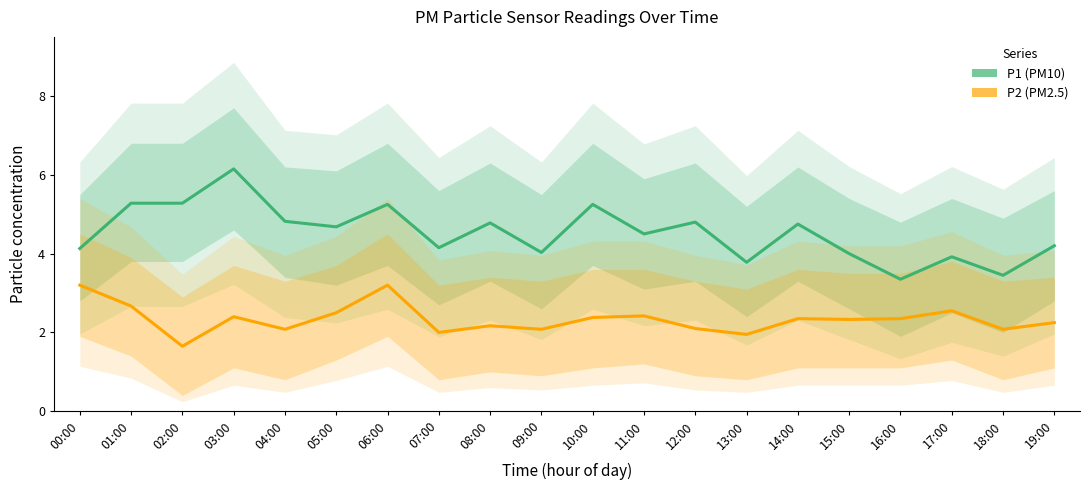

Reading left to right, extract all data points from this chart.

P1 (PM10): 4.1	5.3	5.3	6.2	4.8	4.7	5.2	4.2	4.8	4.0	5.2	4.5	4.8	3.8	4.8	4.0	3.4	3.9	3.5	4.2
P2 (PM2.5): 3.2	2.7	1.6	2.4	2.1	2.5	3.2	2.0	2.2	2.1	2.4	2.4	2.1	1.9	2.4	2.3	2.4	2.5	2.1	2.2